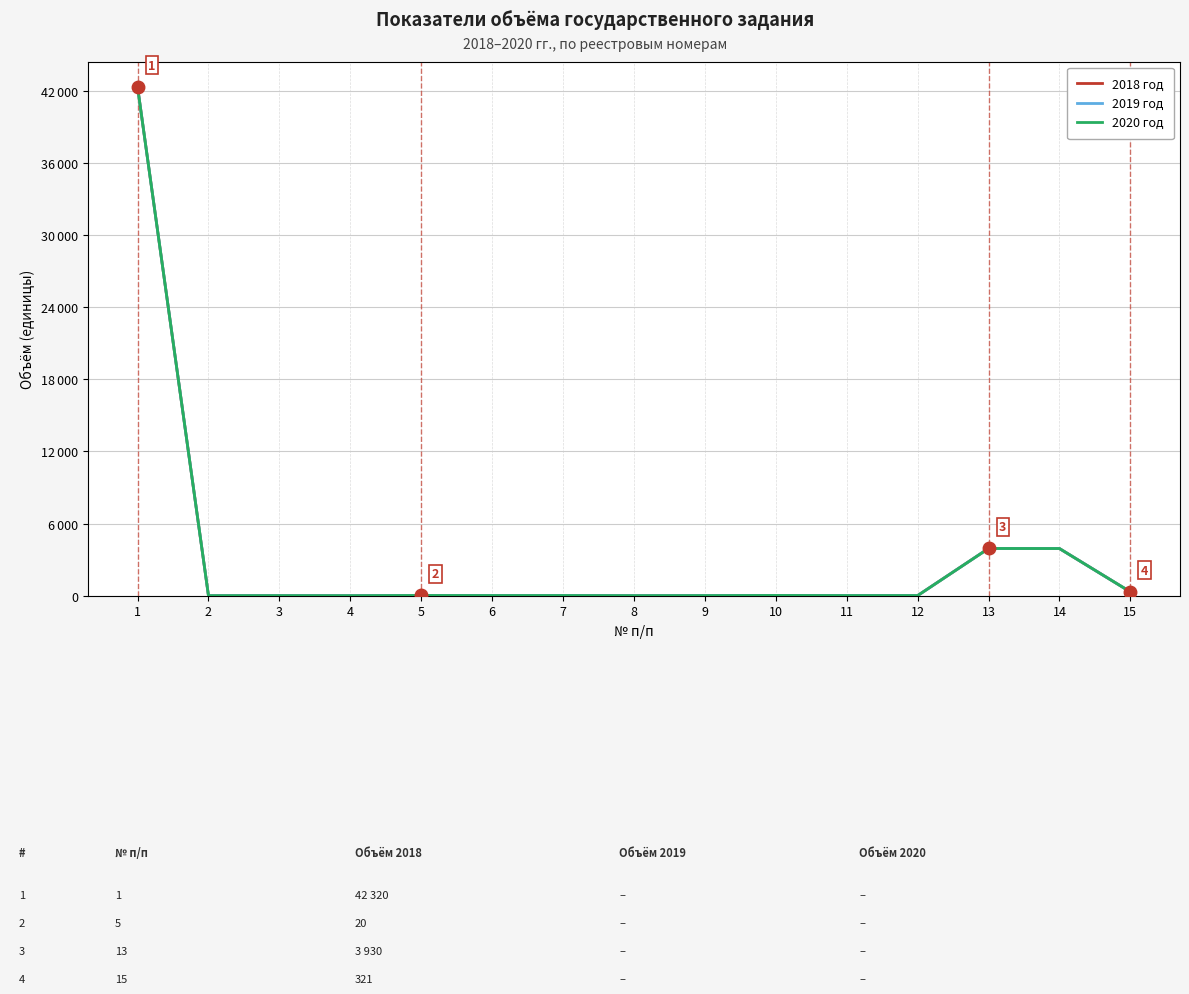

Which series changed the most between 11 and 14?

2018 год